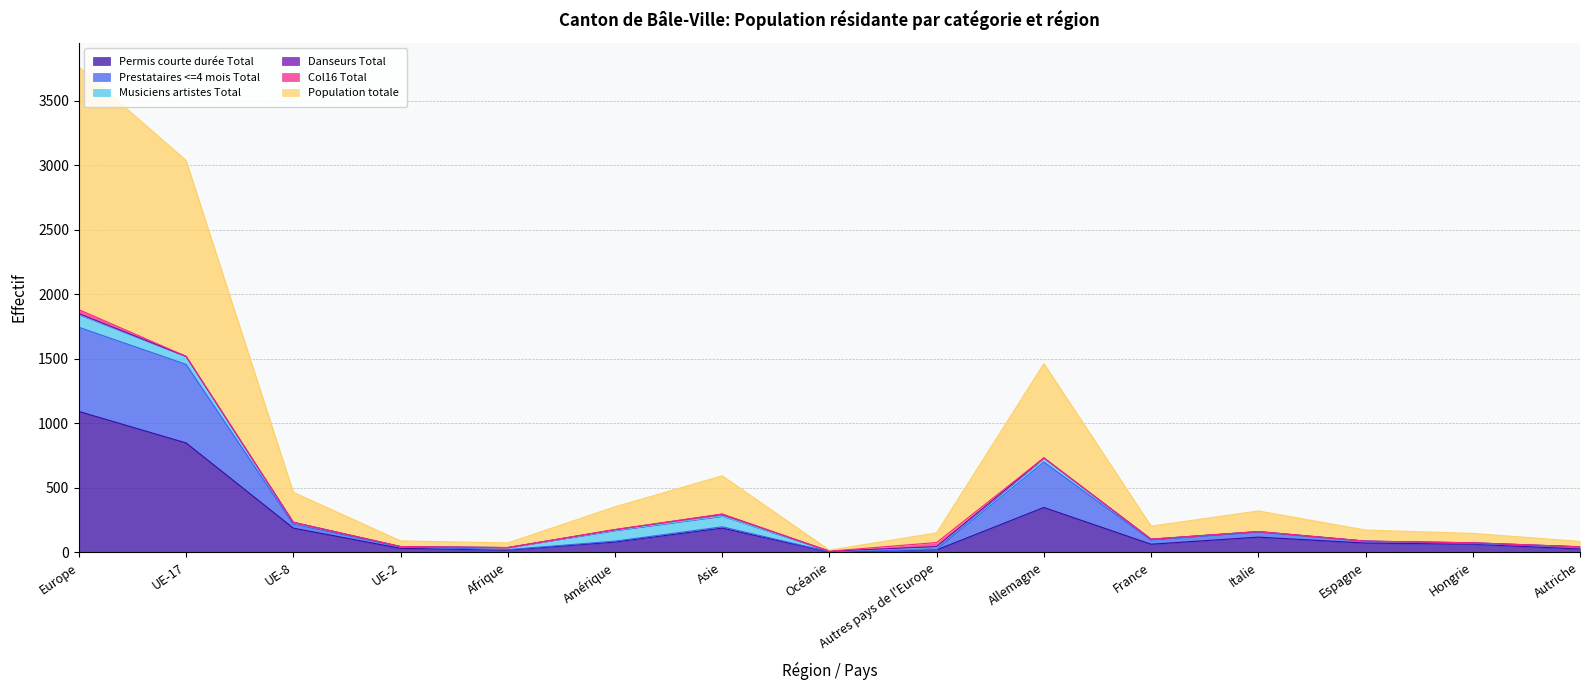

True or false: Permis courte durée Total and Population totale cross at least once.

False